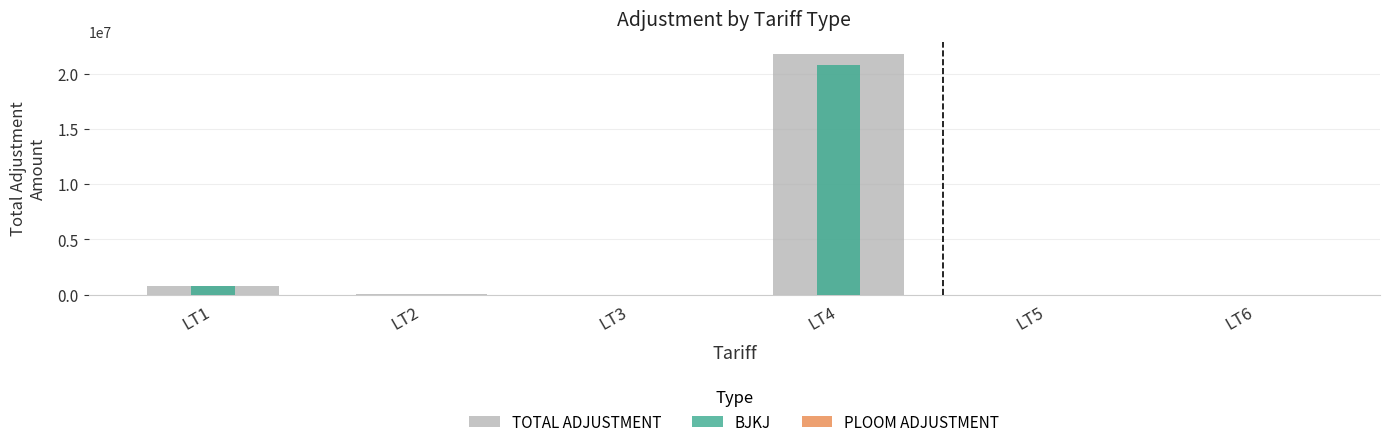

At which category is the sum across all series the highest?

LT4